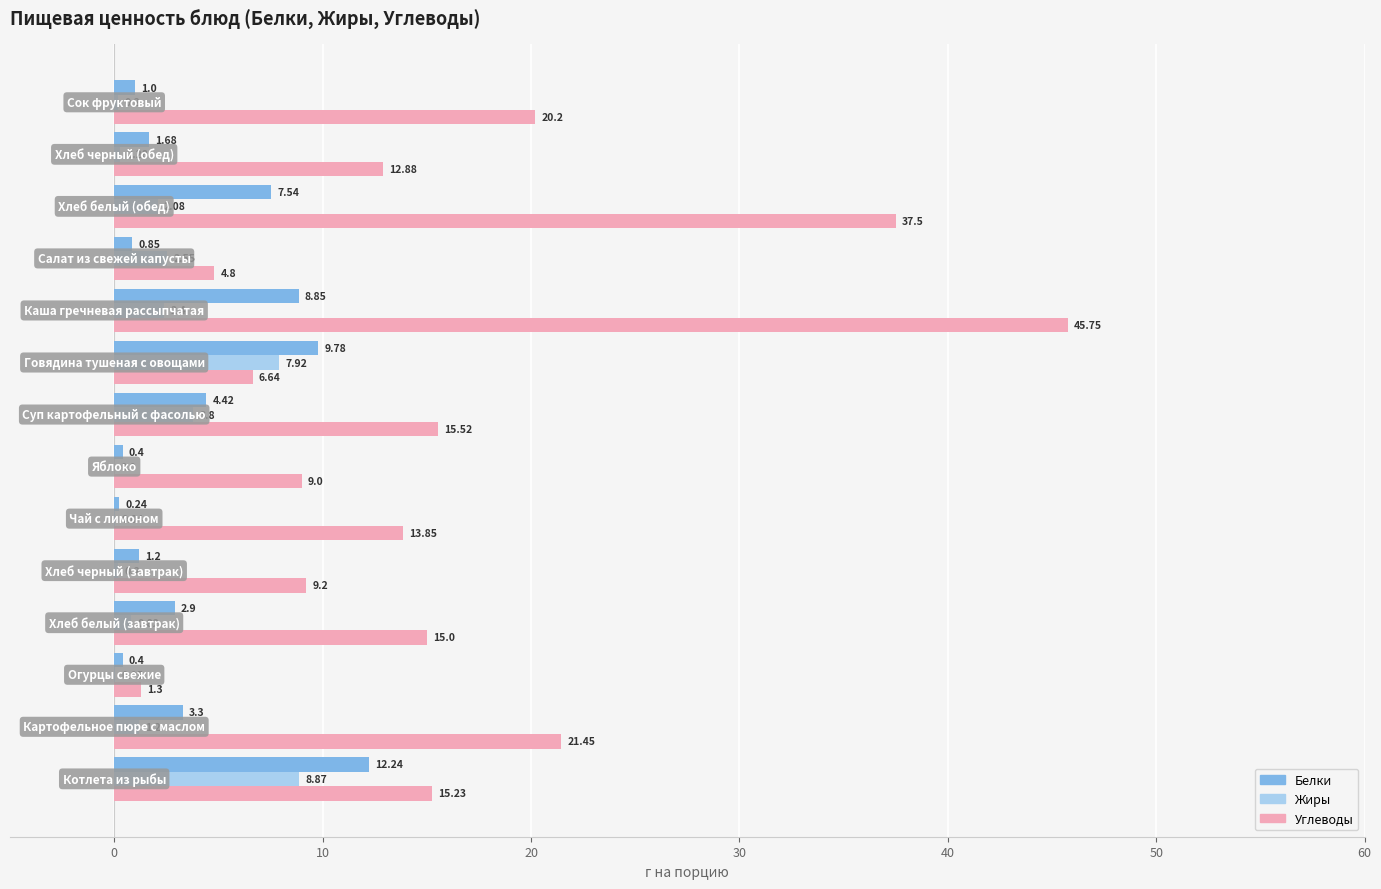

What is the sum of all Белки values?

54.8